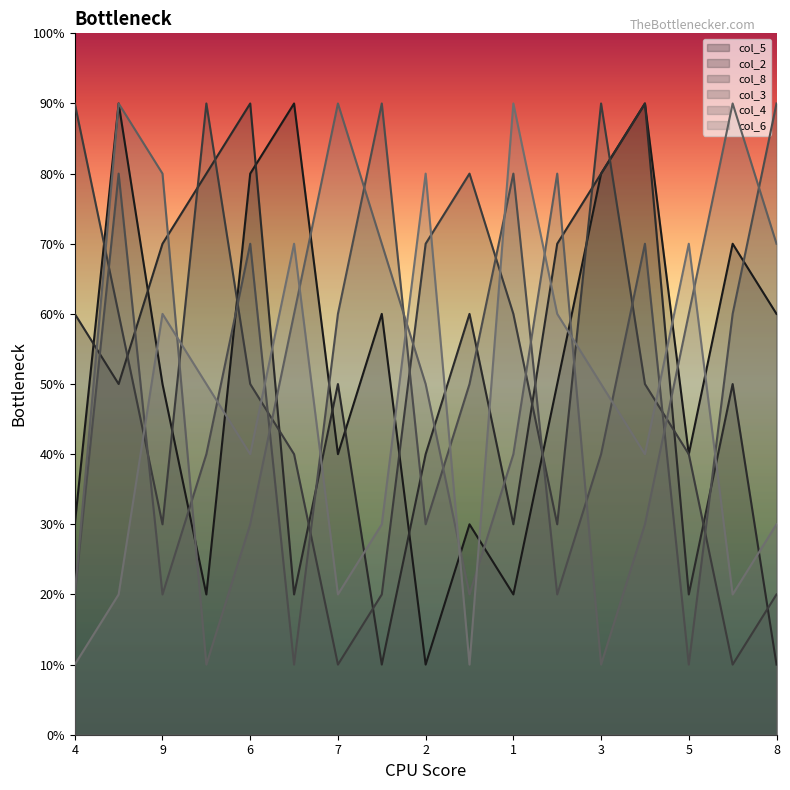

Which series changed the most between 8 and 8?

col_5